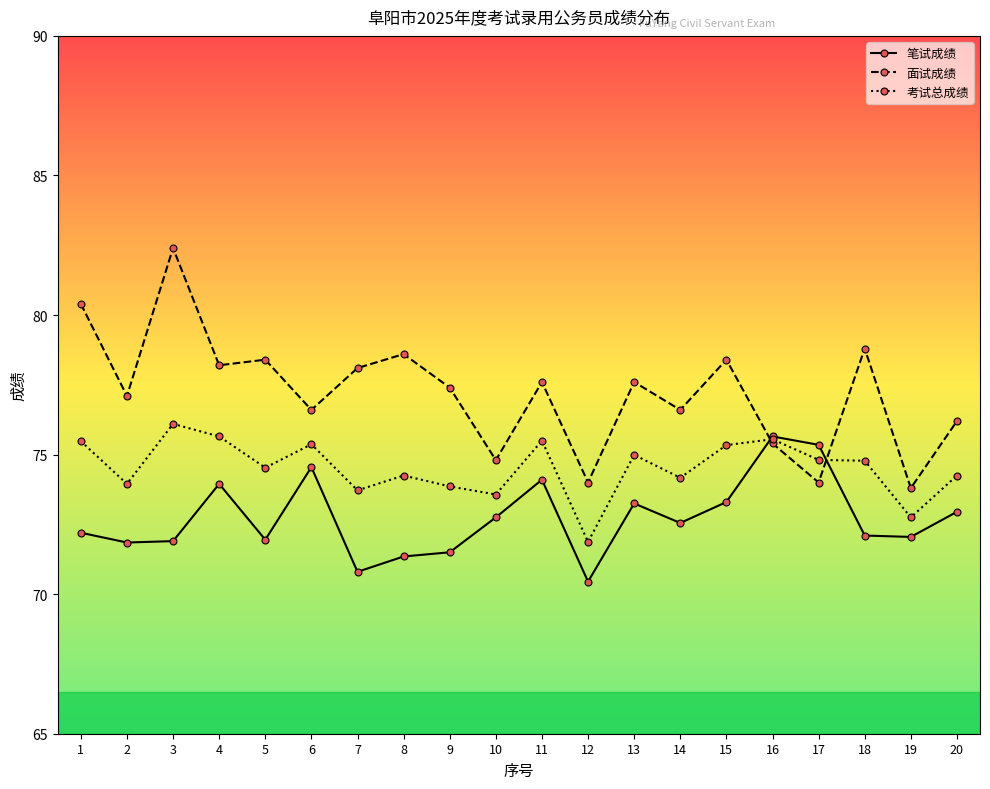

Which series has the widest spread of values?

面试成绩